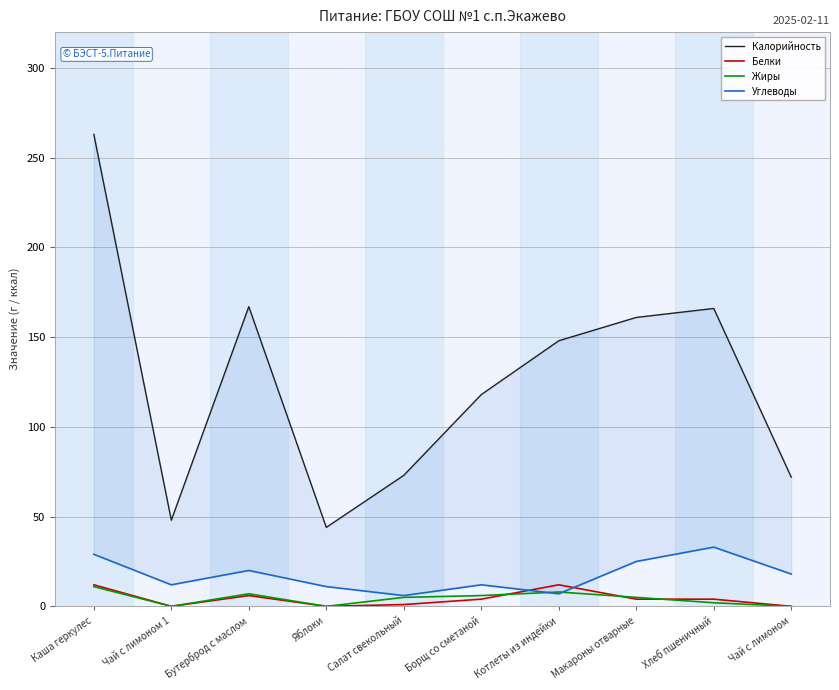

How many interior local valleys does the Белки series have?

2